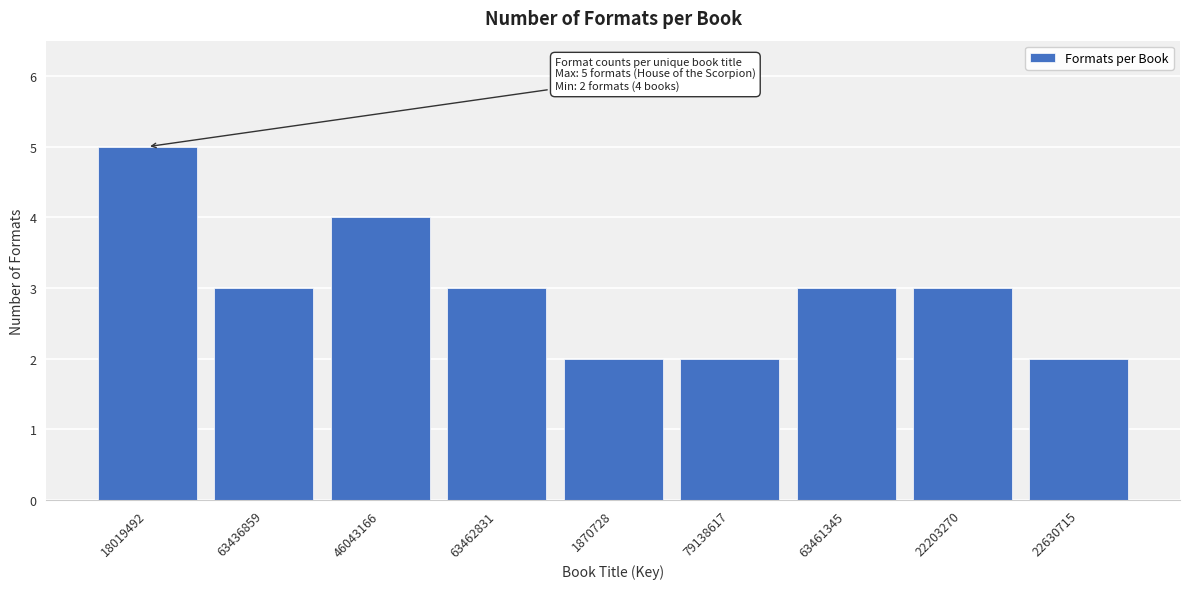

Reading left to right, transcribe all the data shown in this chart.

5	3	4	3	2	2	3	3	2